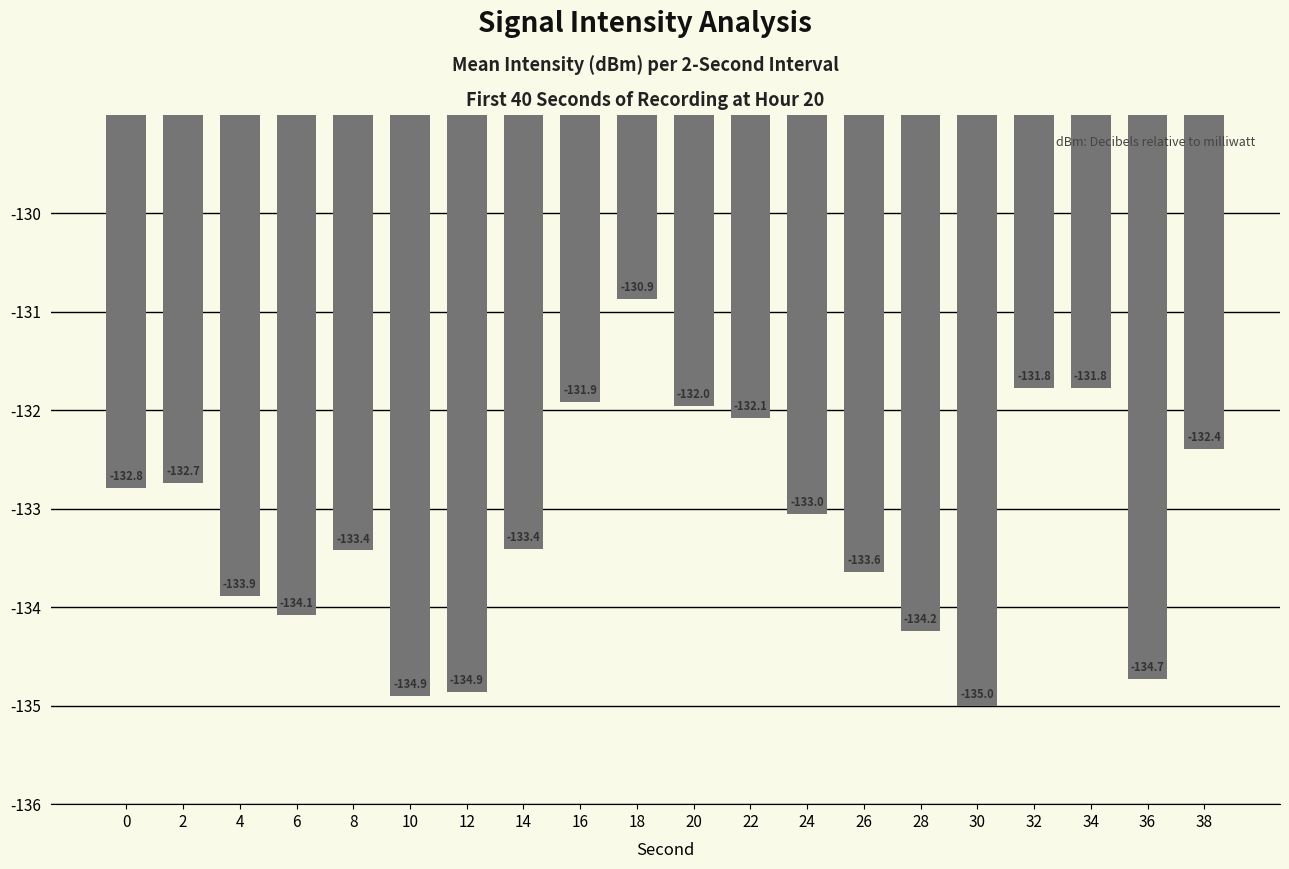

The chart shows a value of -77.5 at 0. True or false?

False